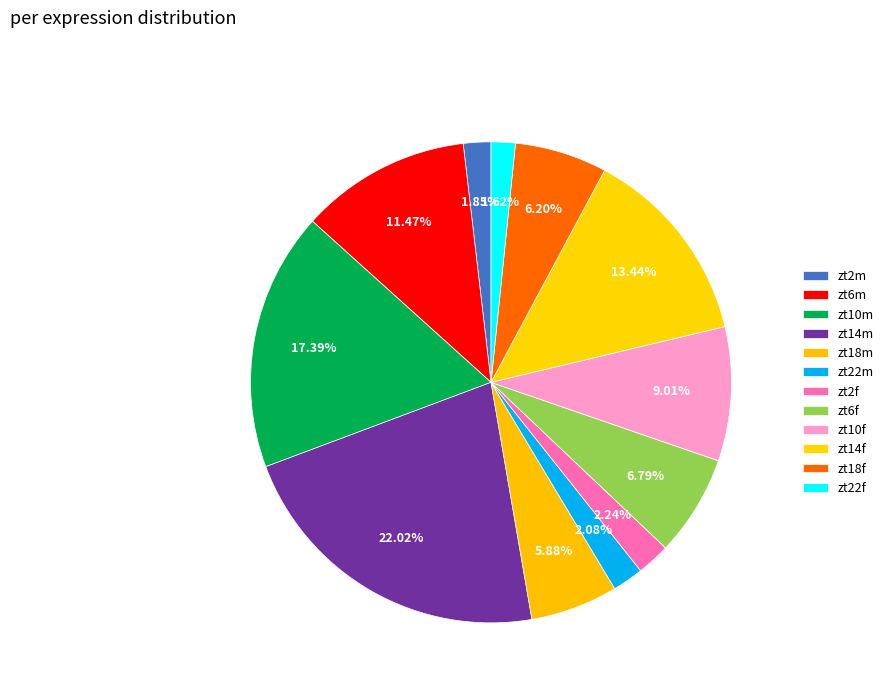

Is it true that zt2m is 1% of the pie?

False